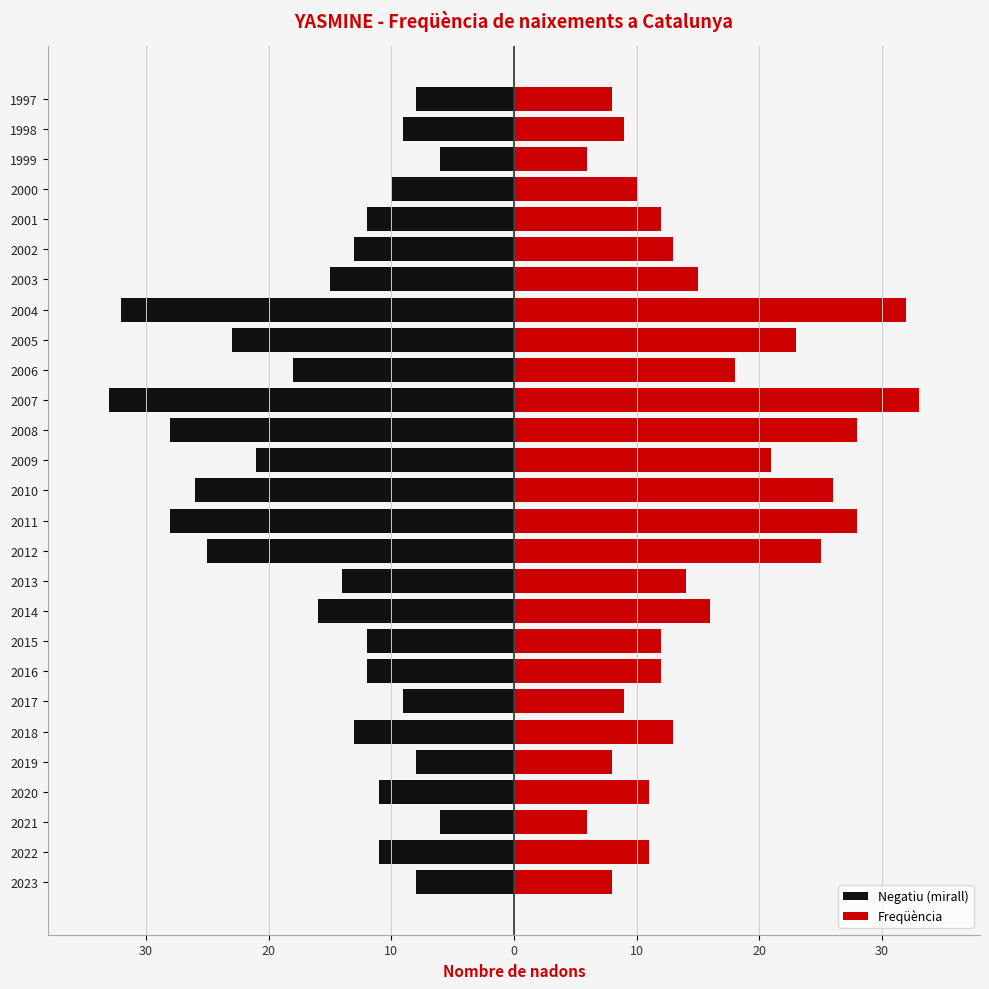

What is the greatest value displayed?

33